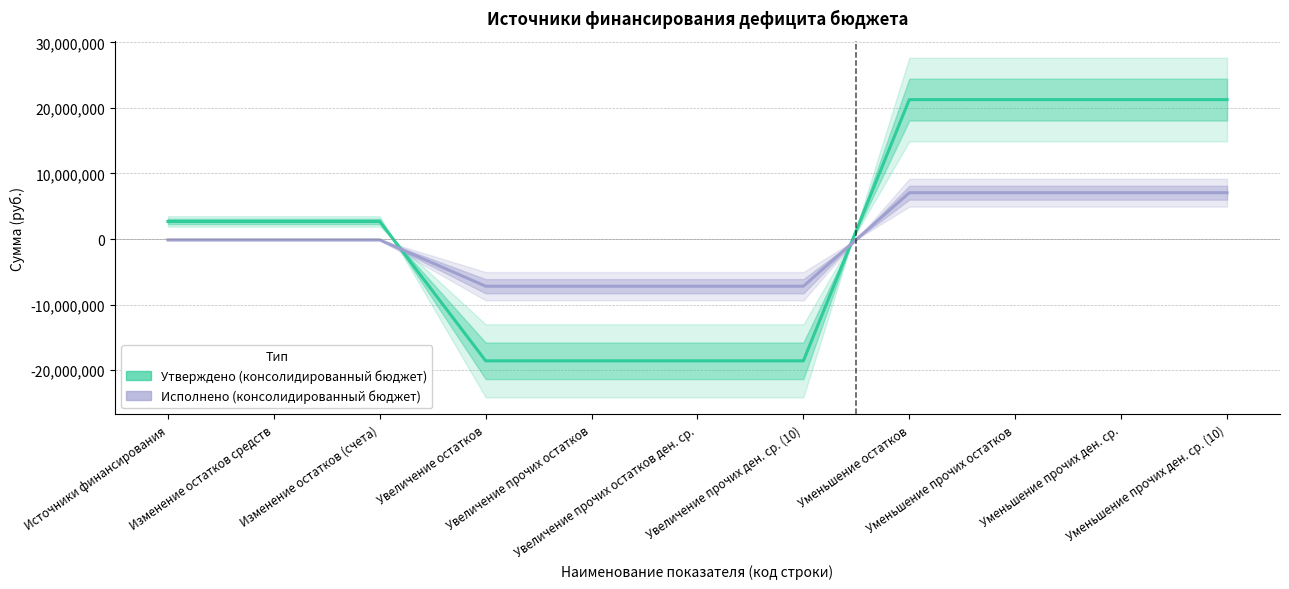

The value of Утверждено (консолидированный бюджет) at Изменение остатков (счета) is 2684325.1. True or false?

True